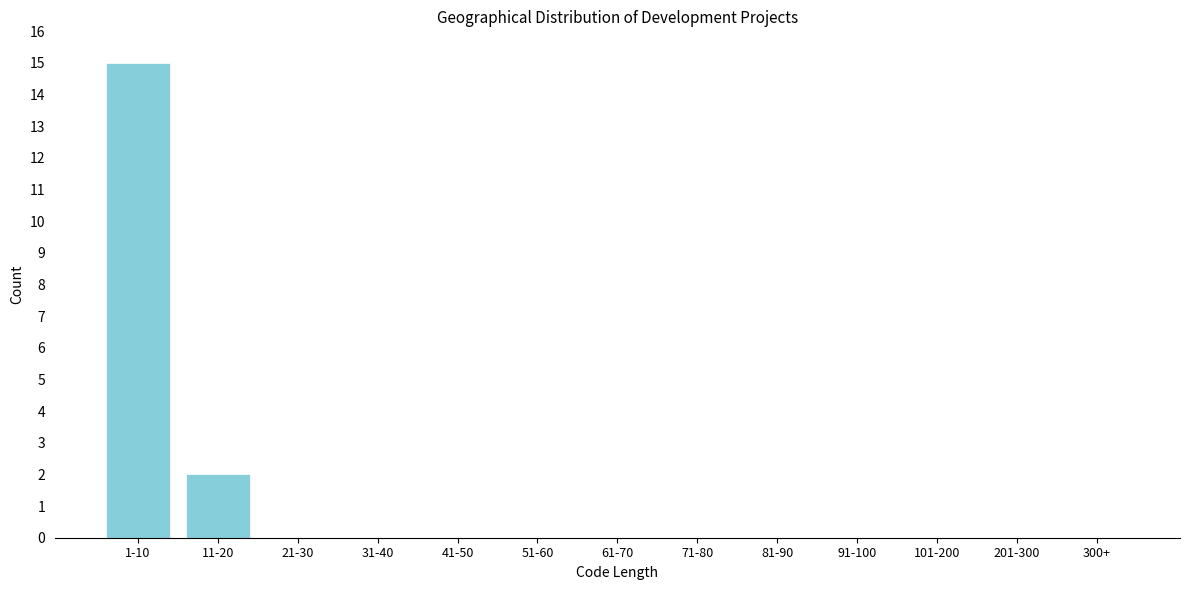

Reading left to right, list all the values displayed in this chart.

1-10=15	11-20=2	21-30=0	31-40=0	41-50=0	51-60=0	61-70=0	71-80=0	81-90=0	91-100=0	101-200=0	201-300=0	300+=0